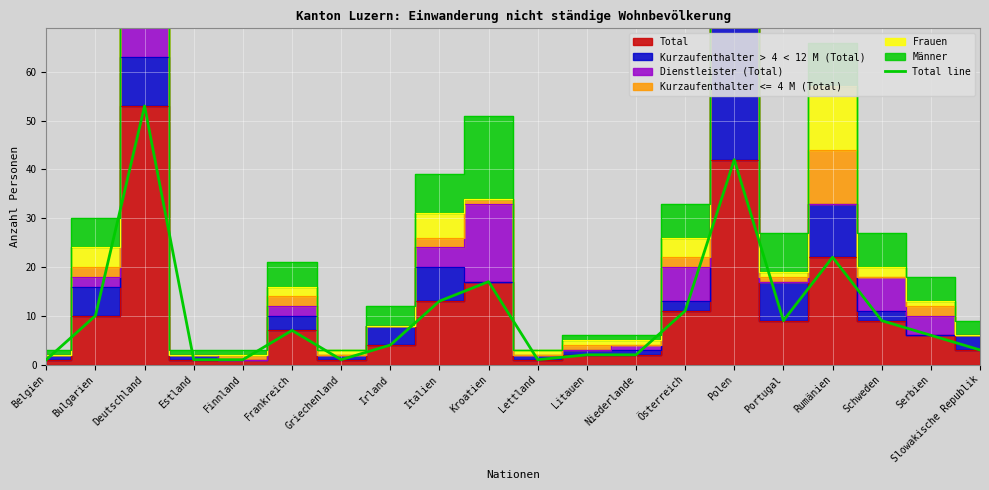

True or false: the data has more than 0 interior local peaks.

True